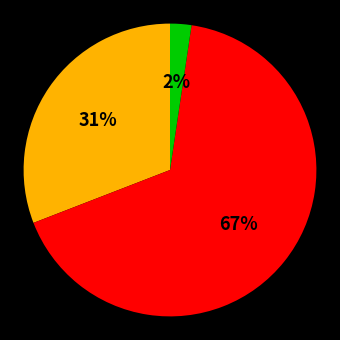

To the nearest percent, what is the average slice percentage?

33%